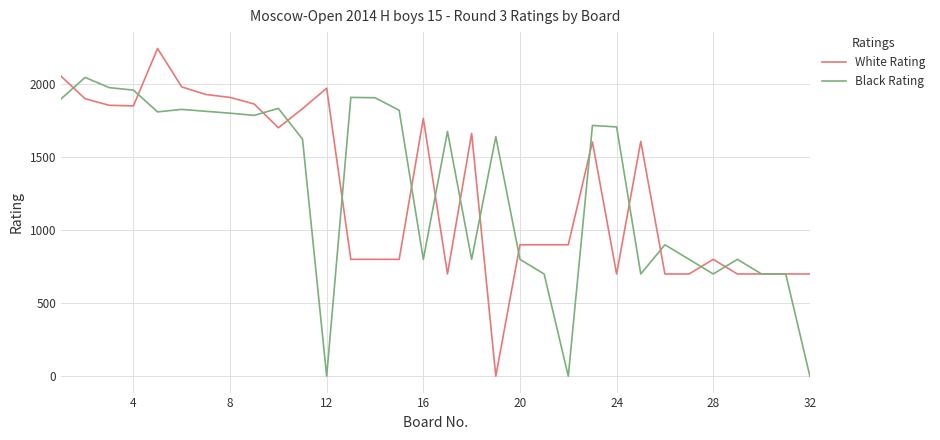

Which series has the largest range (max minus min)?

White Rating